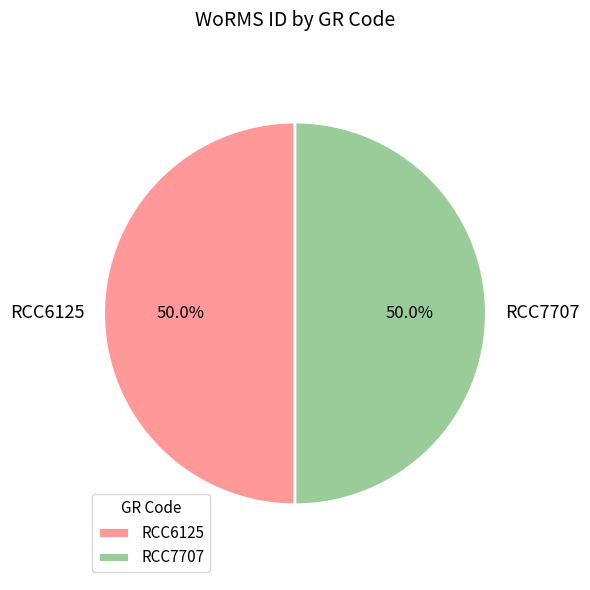

Approximately how many times larger is the value at RCC7707 compared to RCC6125?

1.0